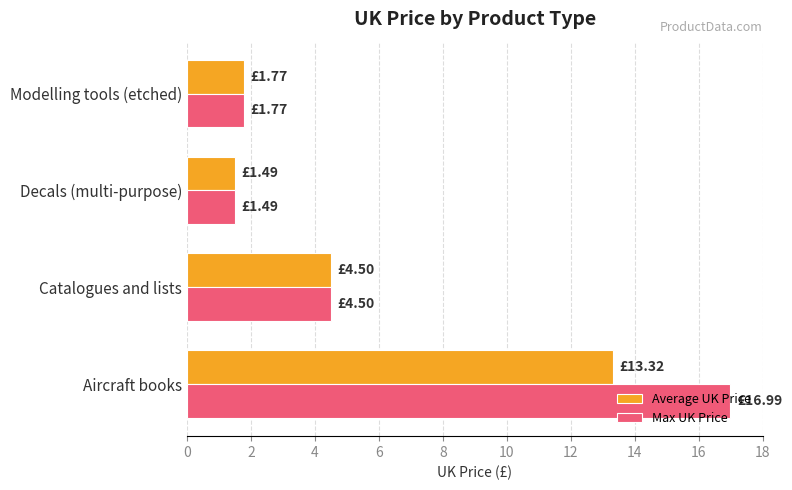

Which series changed the most between Aircraft books and Catalogues and lists?

Max UK Price